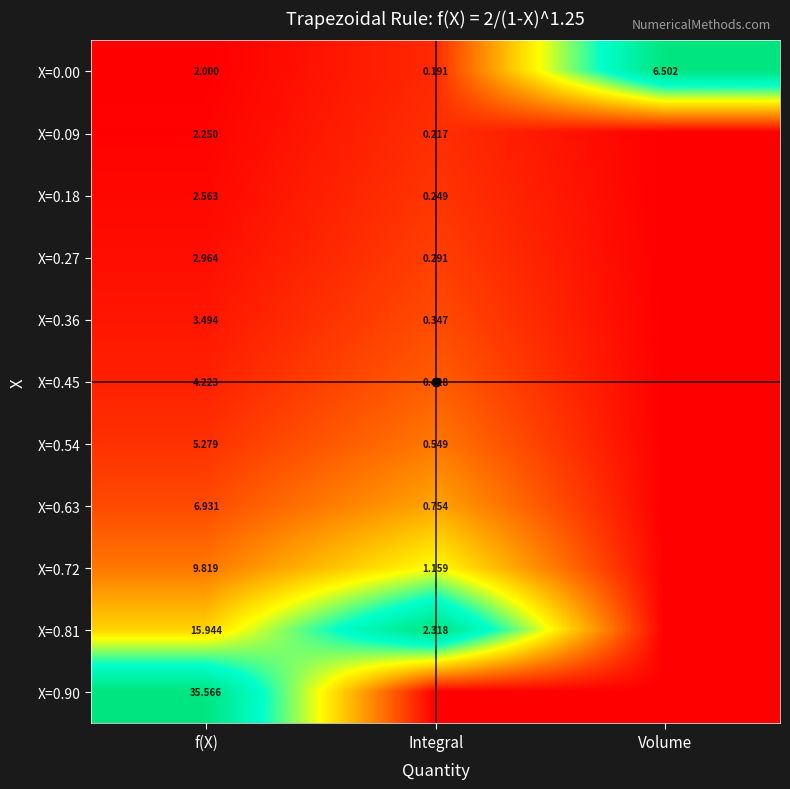

True or false: X=0.54 has a value of 0.0 at f(X).

False